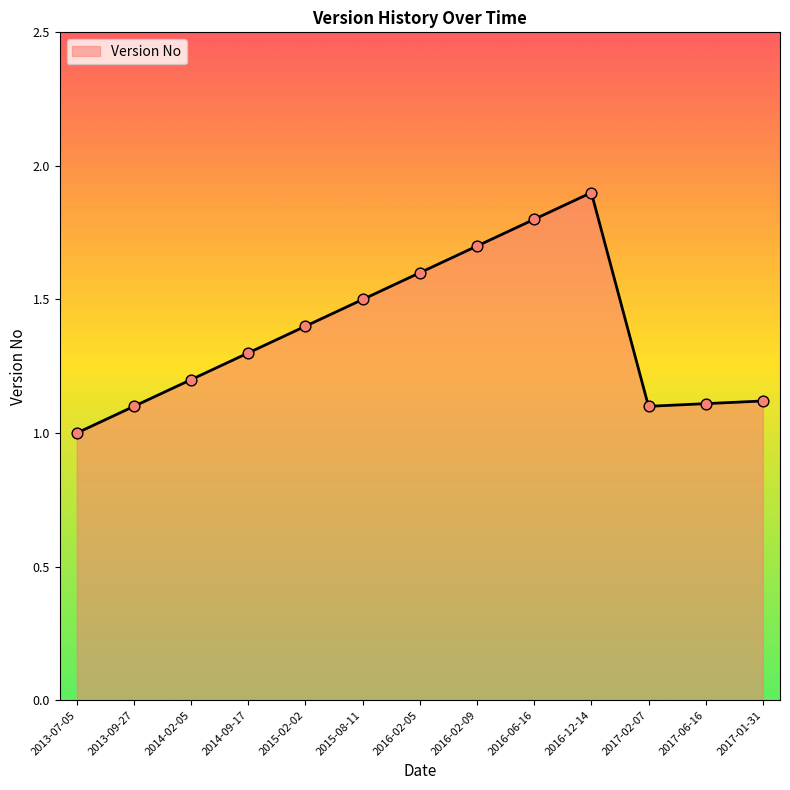

Approximately how many times larger is the value at 2013-09-27 compared to 2013-07-05?

1.1